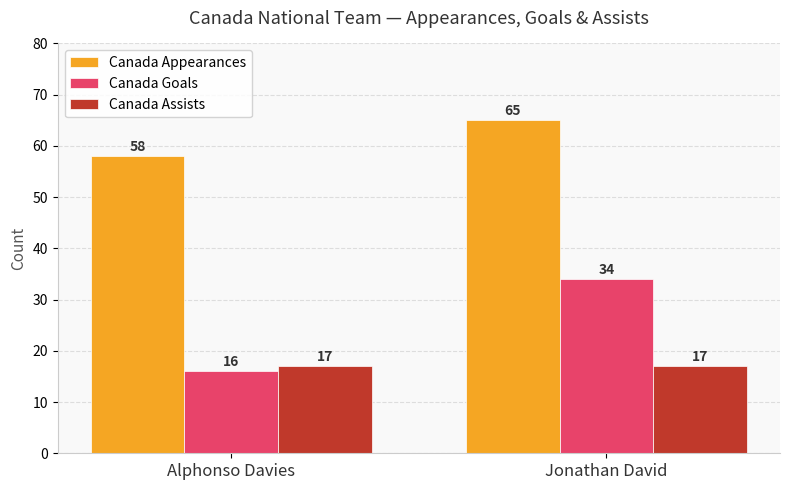

At how many categories does at least one series exceed 27?

2